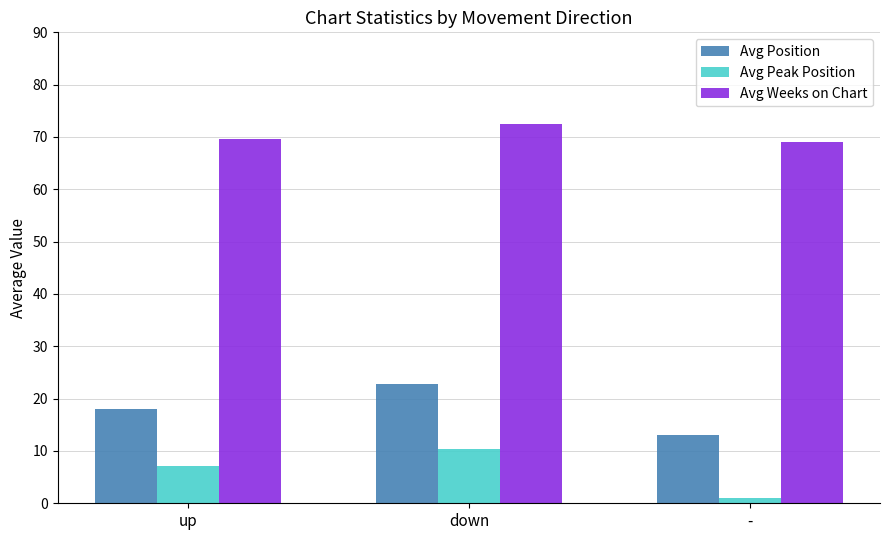

What are all the series names shown in the legend?

Avg Position, Avg Peak Position, Avg Weeks on Chart